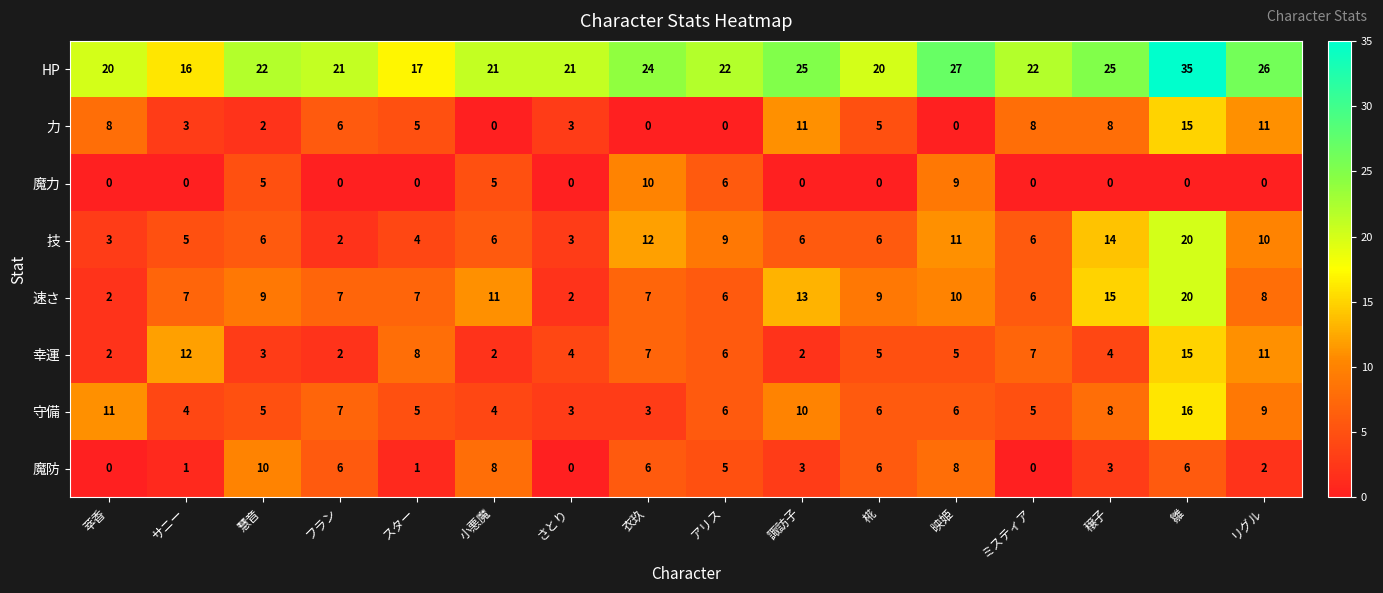

What is the total value across all series at スター?

47